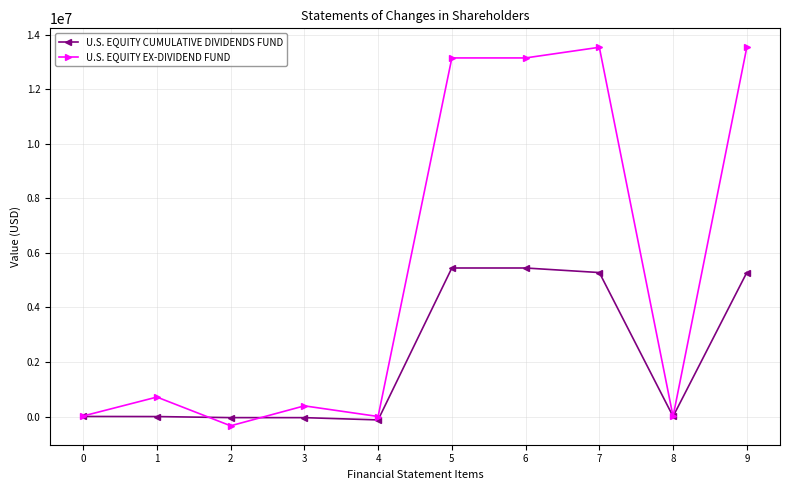

What is the sum of the U.S. EQUITY EX-DIVIDEND FUND values at 3 and 6?

13534346